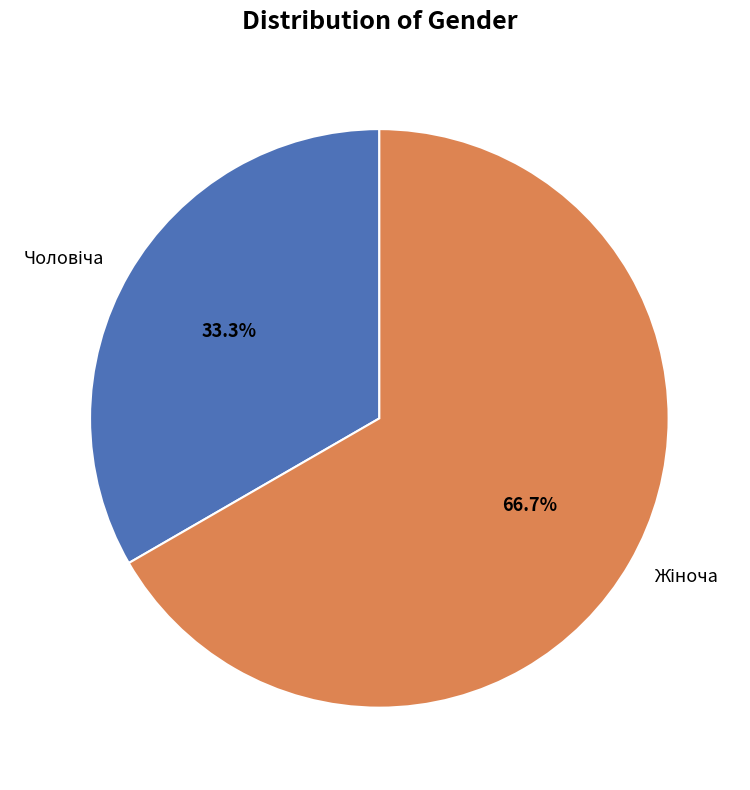

Is there any slice that represents more than half of the pie?

Yes